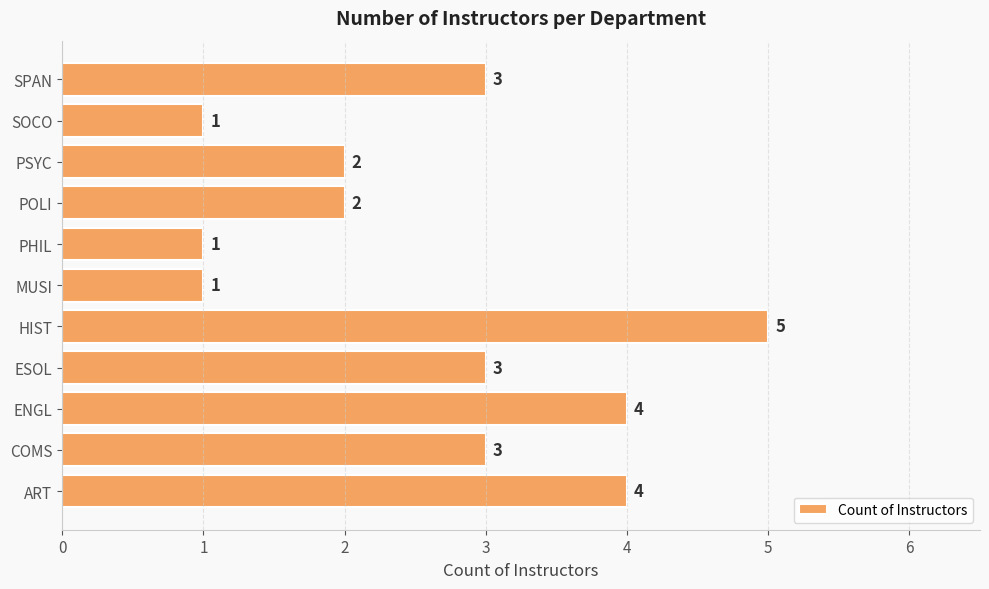

Which label corresponds to the largest value in the chart?

HIST